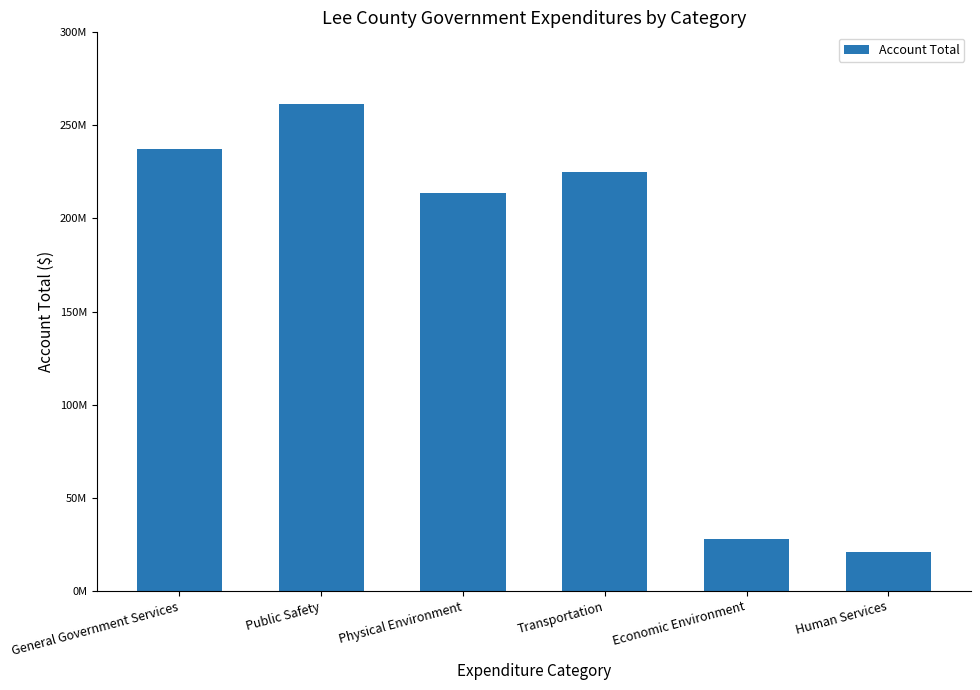

The value at General Government Services is 237298168. True or false?

True